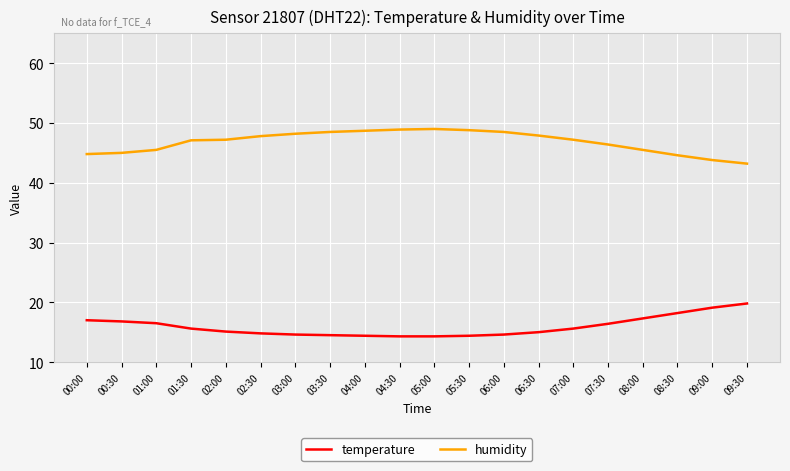

What is the difference between the temperature values at 03:00 and 02:00?

0.5